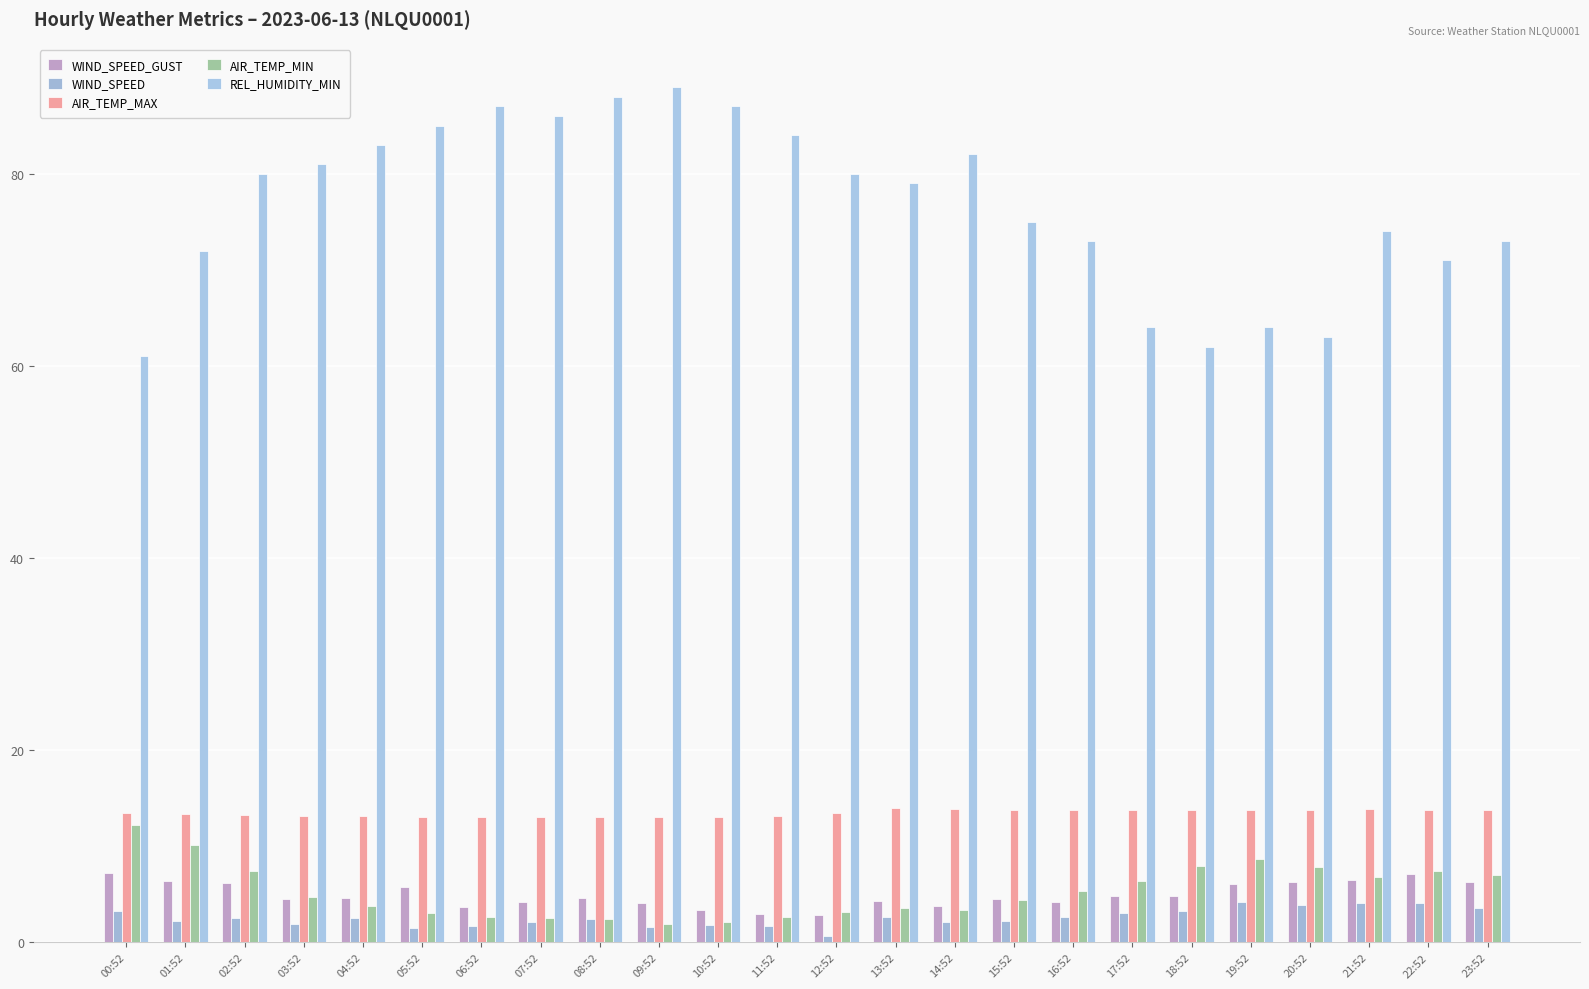

The value of WIND_SPEED_GUST at 13:52 is 4.3. True or false?

True